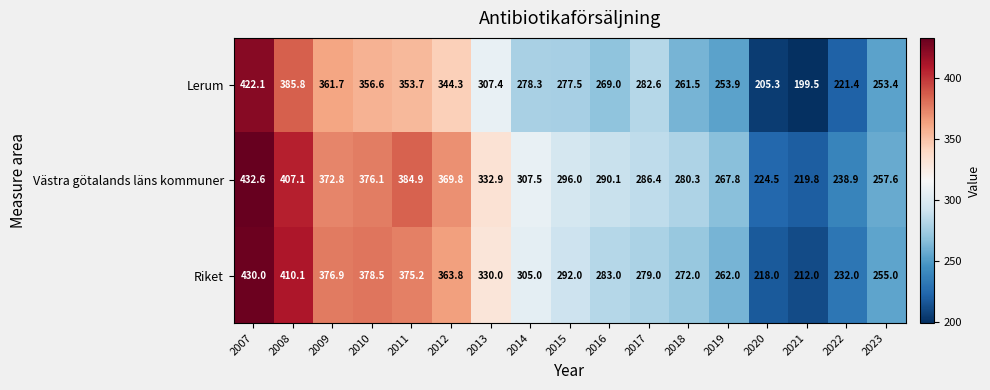

What is the sum of the Västra götalands läns kommuner values at 2023 and 2007?

690.2